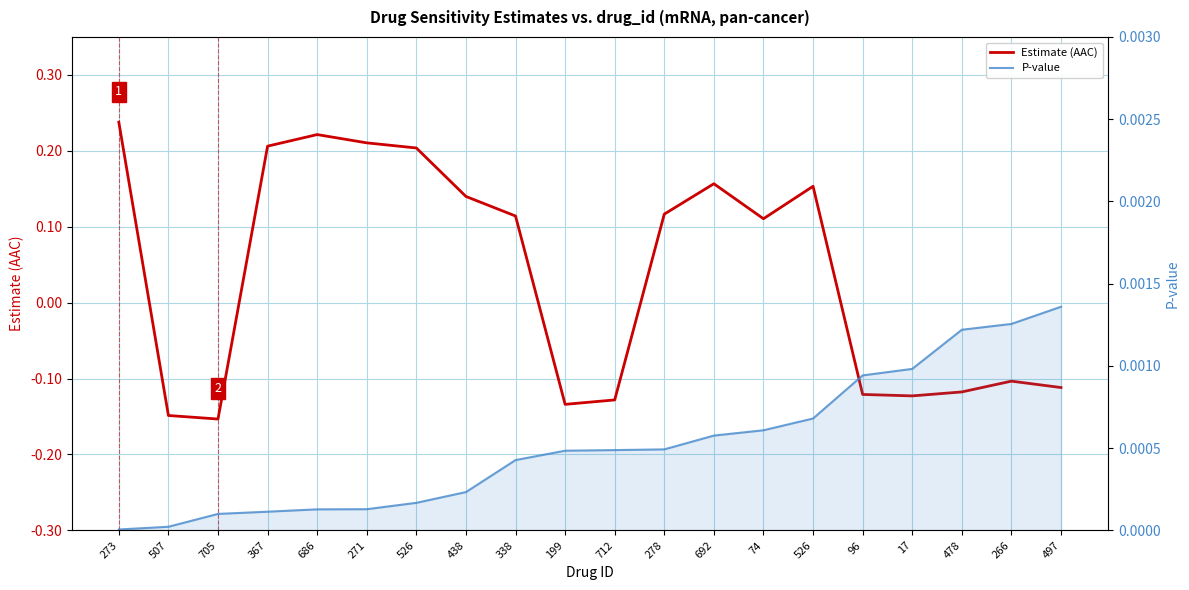

The value of P-value at 497 is 0.0. True or false?

True